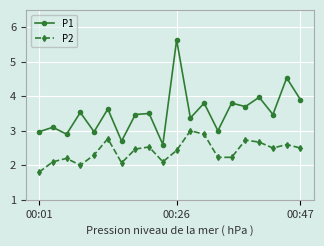

What is the minimum value shown in the chart?

1.8